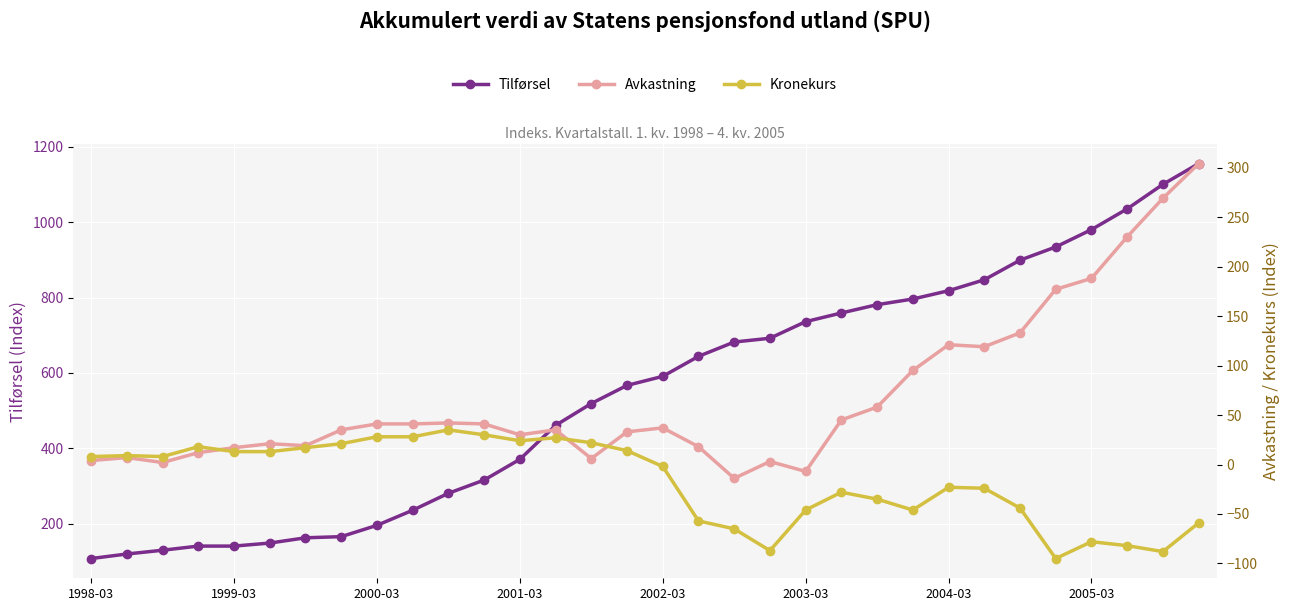

How many values in the Tilførsel series are below 591?

16